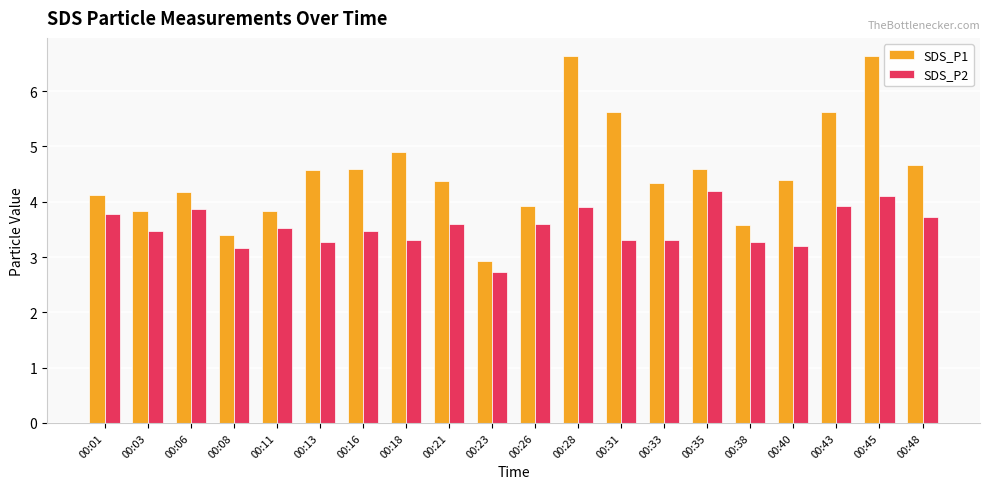

What is the total value across all series at 00:23?

5.7